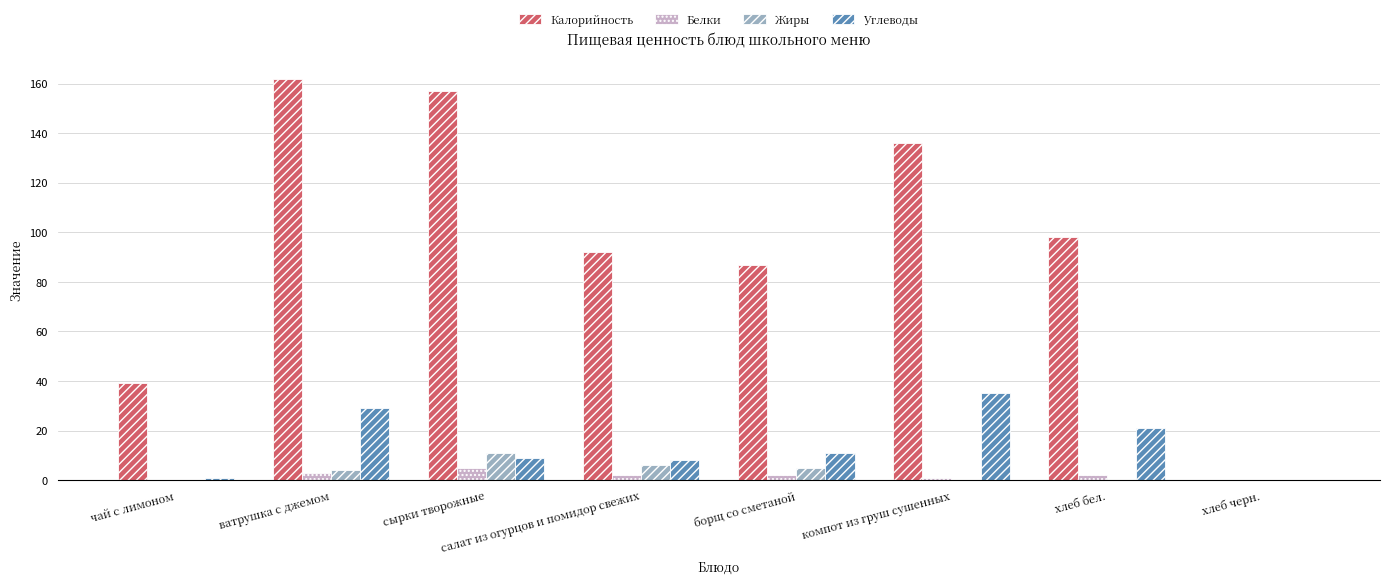

Read the Калорийность value at ватрушка с джемом.

162